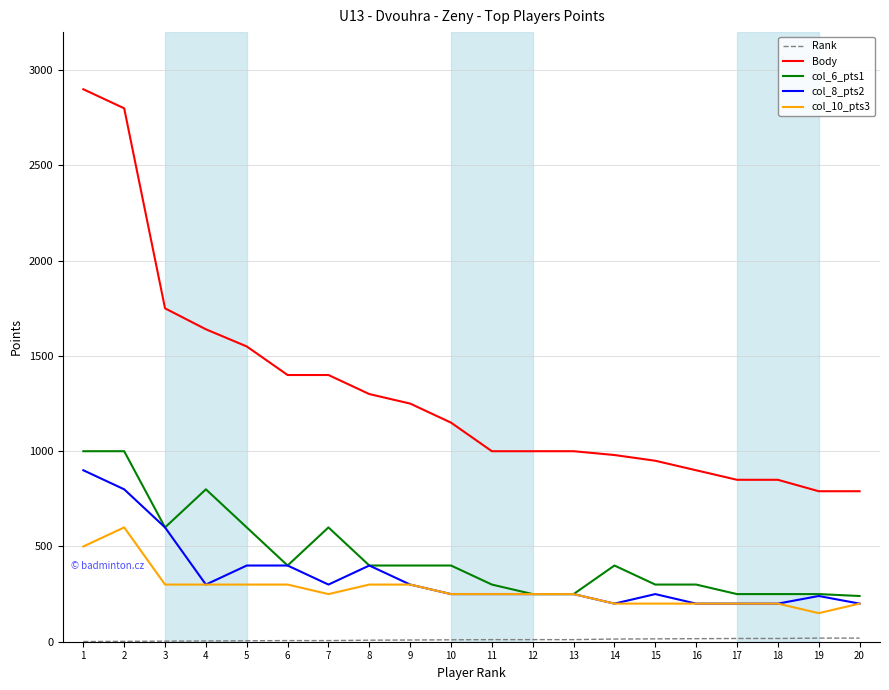

What is the difference between the second highest and second lowest values in the col_6_pts1 series?

750